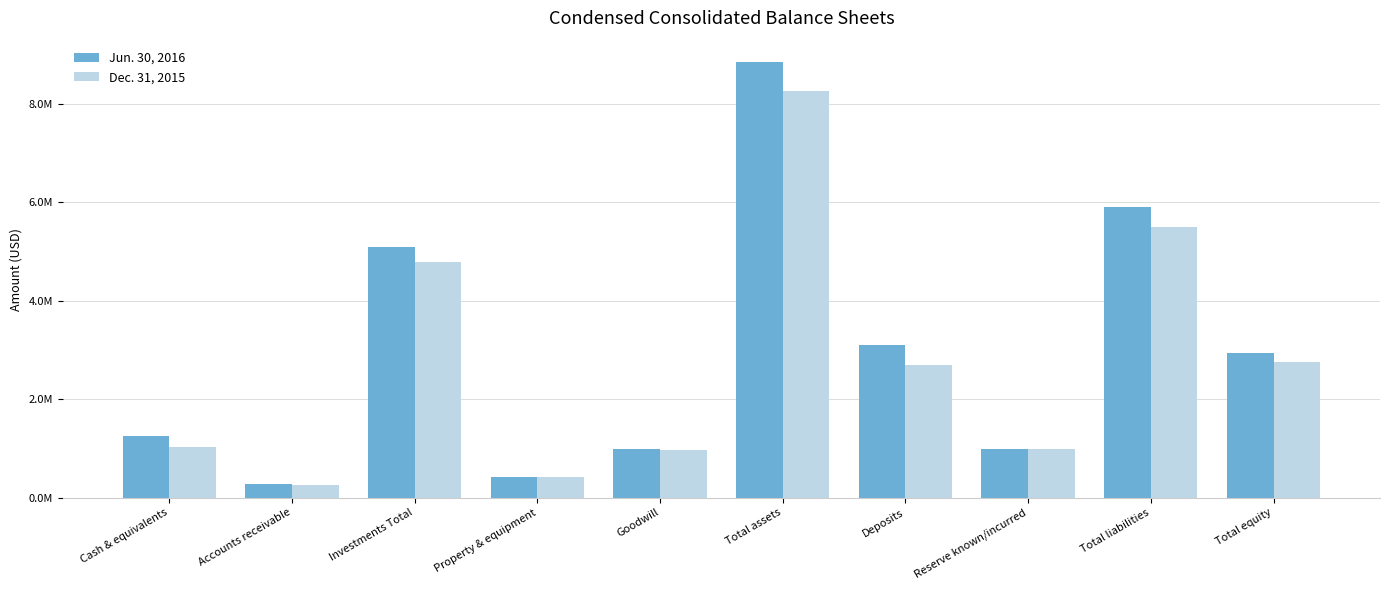

Are the bars horizontal?

No